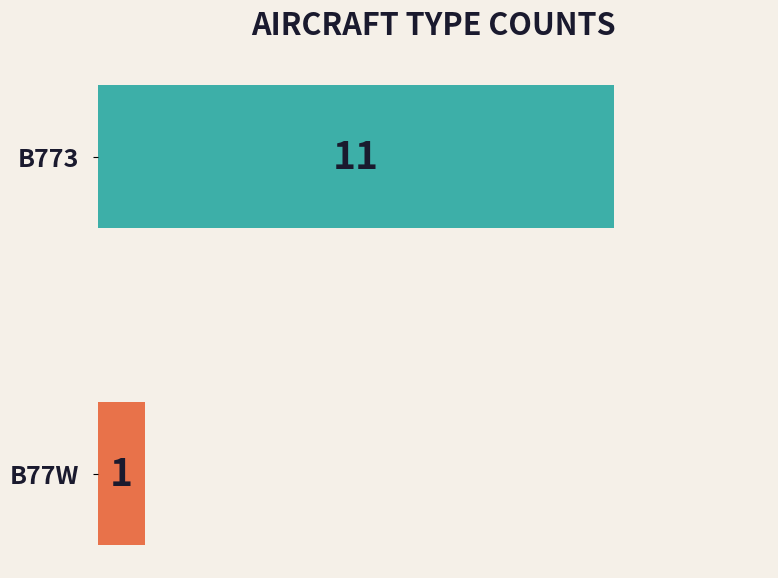

Reading top to bottom, transcribe all the data shown in this chart.

B773=11	B77W=1